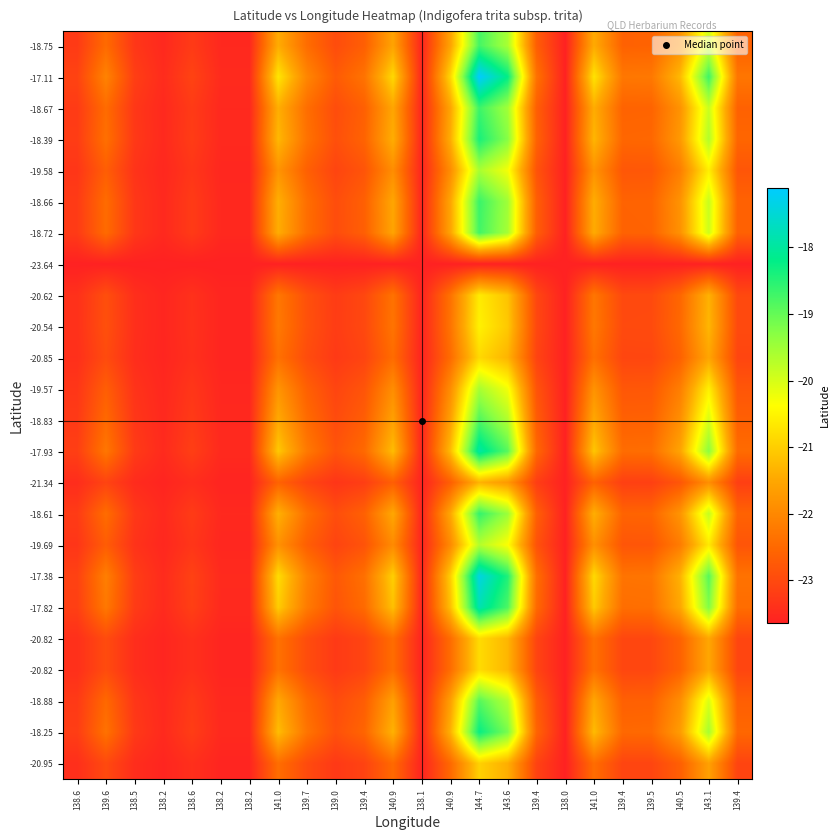

What is the smallest value displayed?

-23.6